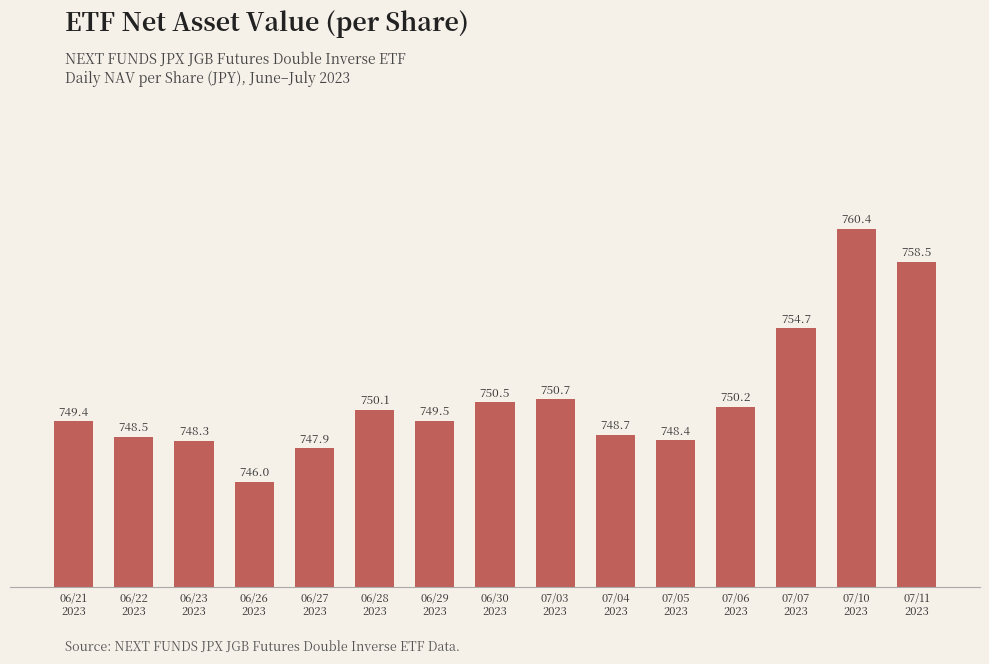

What value does the data have at 07/03
2023?

750.7